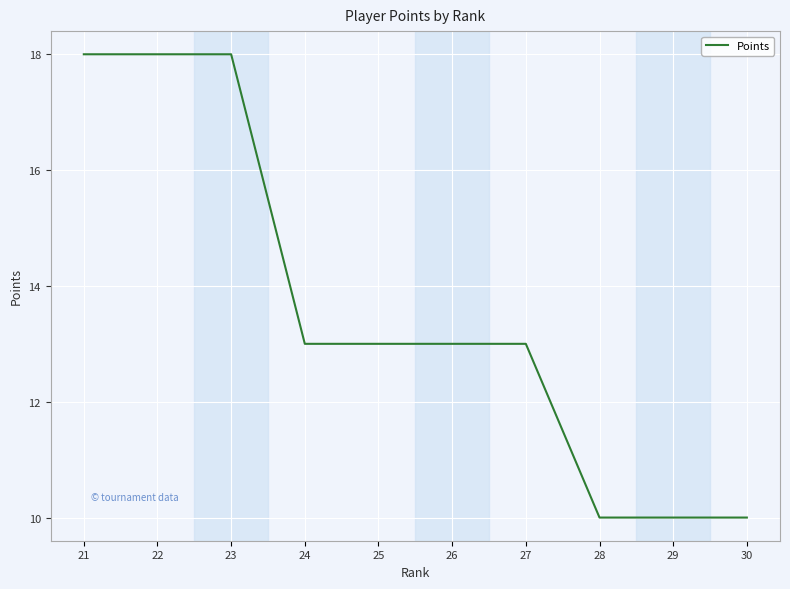

What is the change in value from 23 to 28?

-8